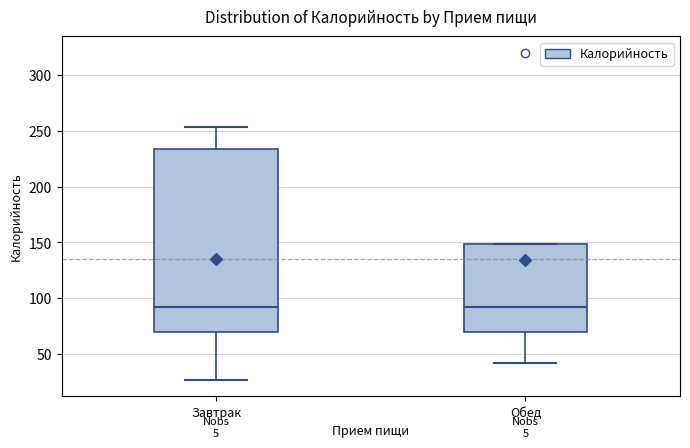

Reading left to right, read every box against the y-axis: the position of its median line, the range the box covers, and the ends of its whiskers. The values are not printed on the chart, so give them approximately, as read against the axis.

Завтрак: median 90, box 70 to 235, whiskers 25 to 255
Обед: median 90, box 70 to 150, whiskers 40 to 150